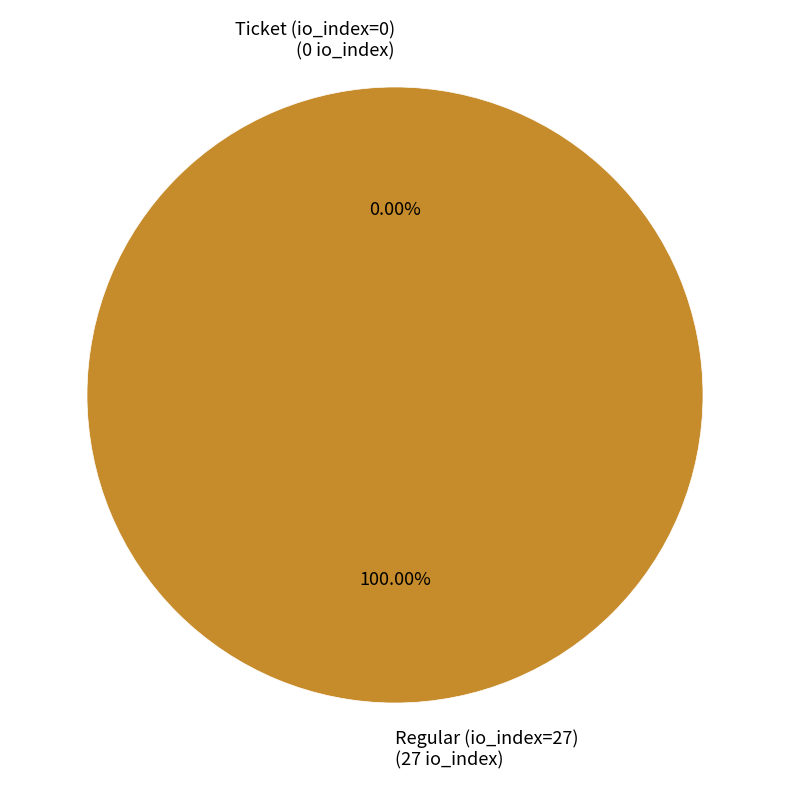

To the nearest percent, what is the combined percentage of Ticket (io_index=0) and Regular (io_index=27)?

100%